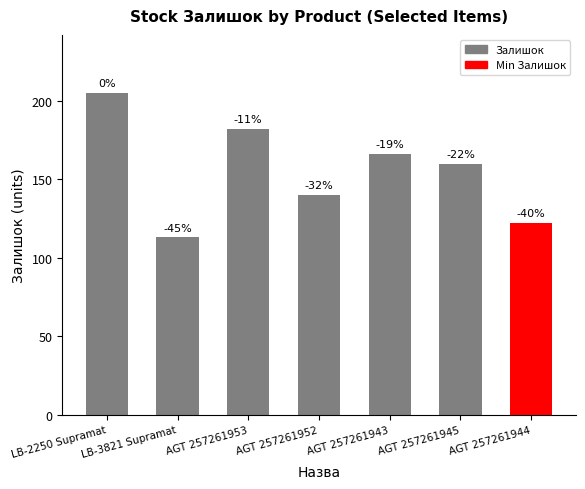

What is the ratio of the value at AGT 257261943 to the value at LB-2250 Supramat?

0.8